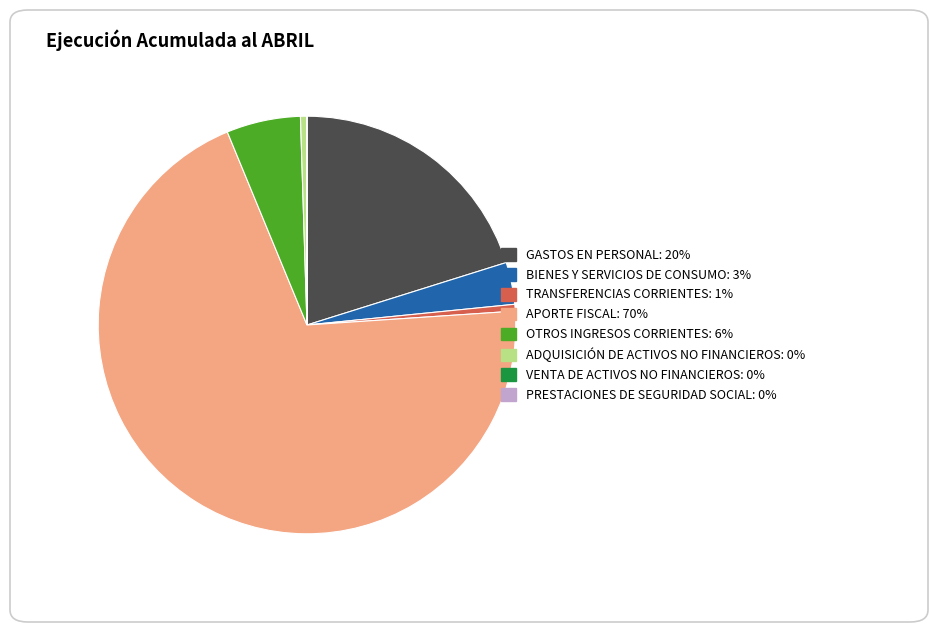

Does any single category account for the majority?

Yes